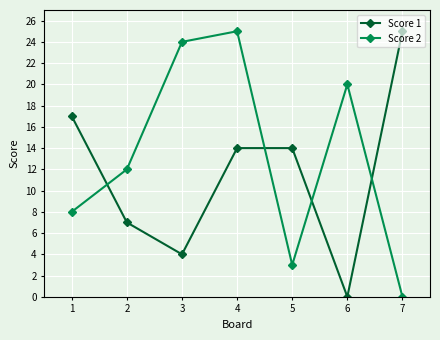

Where is the first local maximum for Score 2?

4